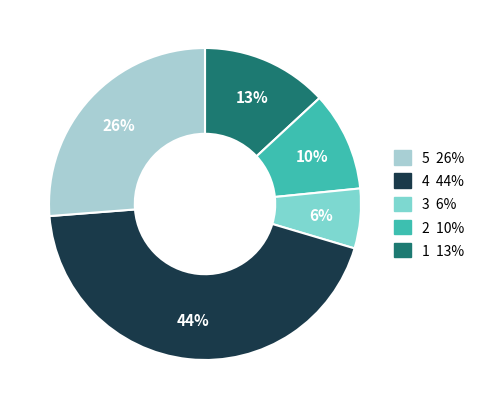

To the nearest percent, what is the average slice percentage?

20%